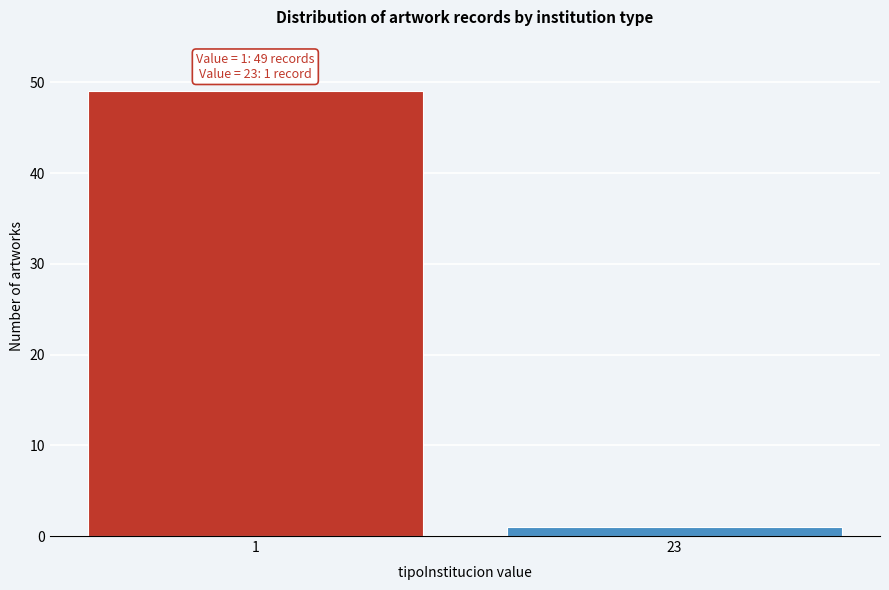

Reading left to right, what are all the values shown in this chart?

49	1